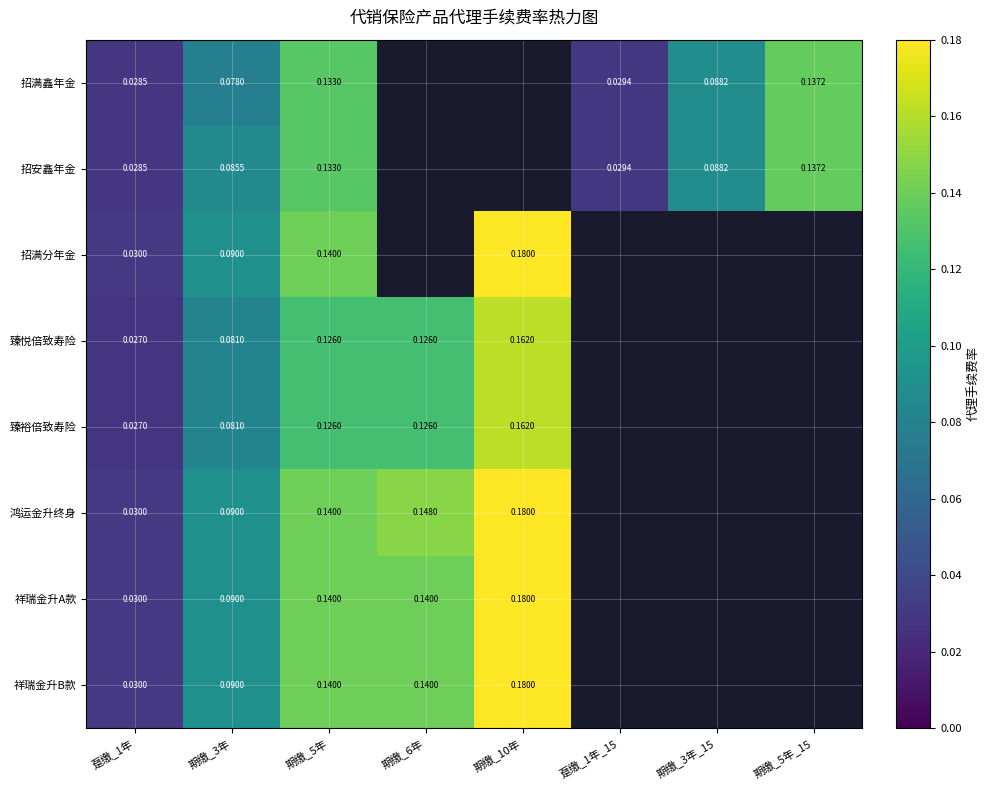

The 祥瑞金升A款 series shows 0.1 at 期缴_6年. True or false?

True